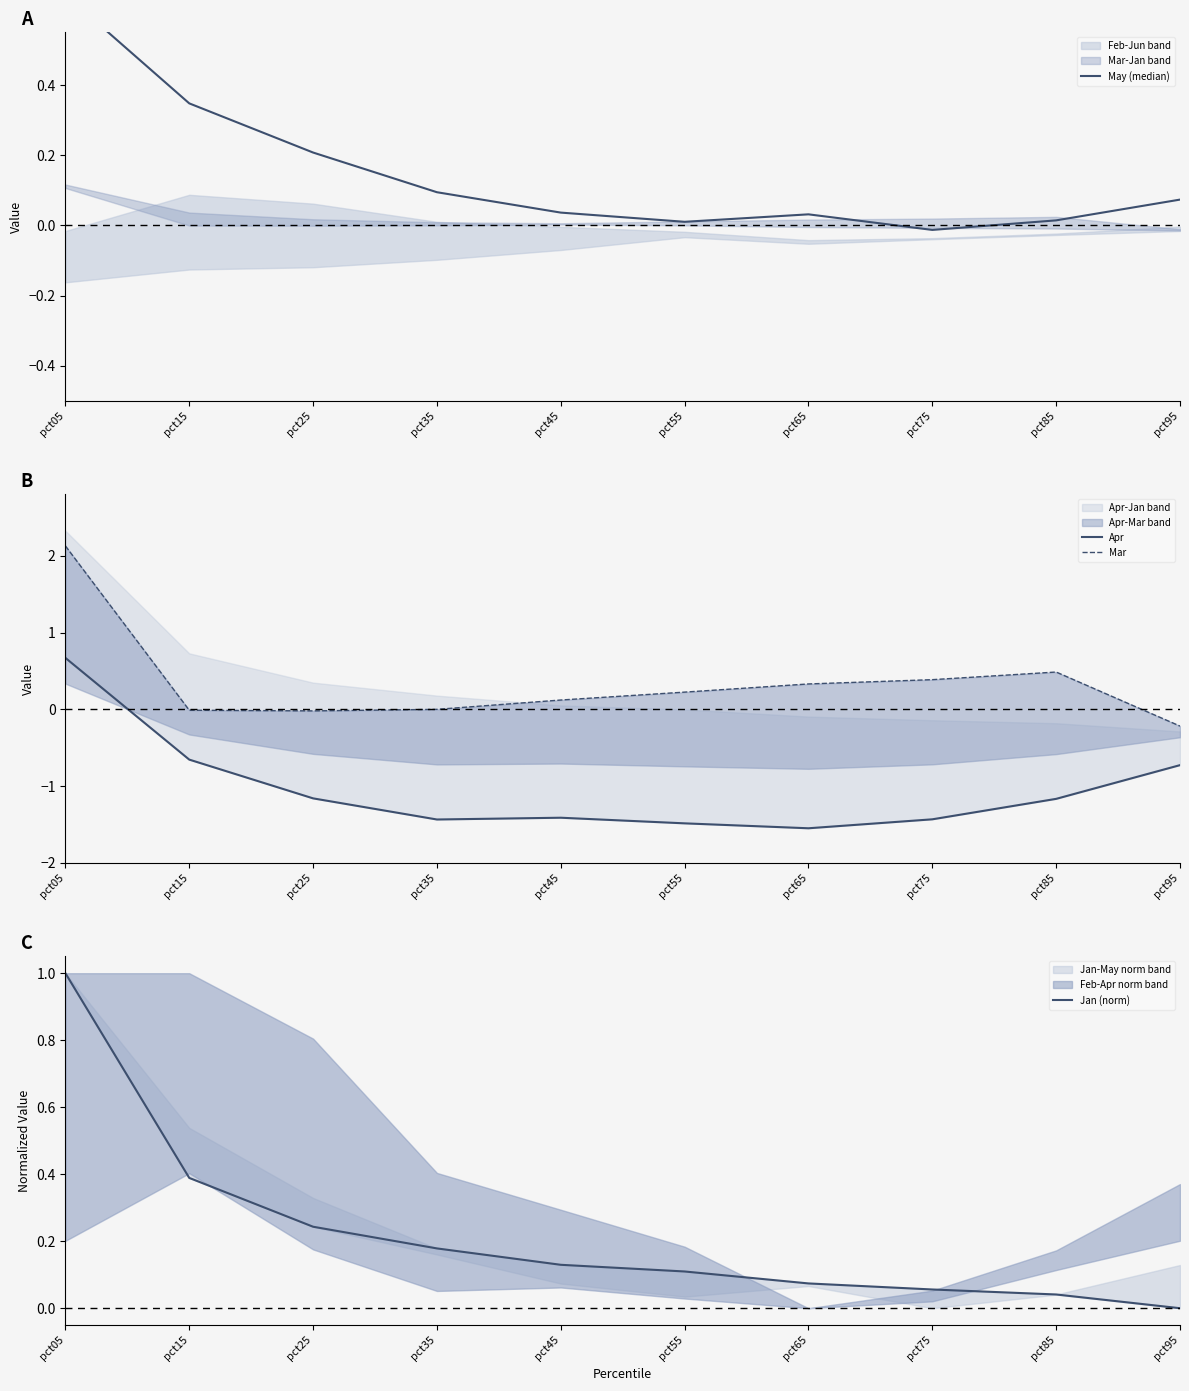

What are all the series names shown in the legend?

May (median), Apr, Mar, Jan (norm)